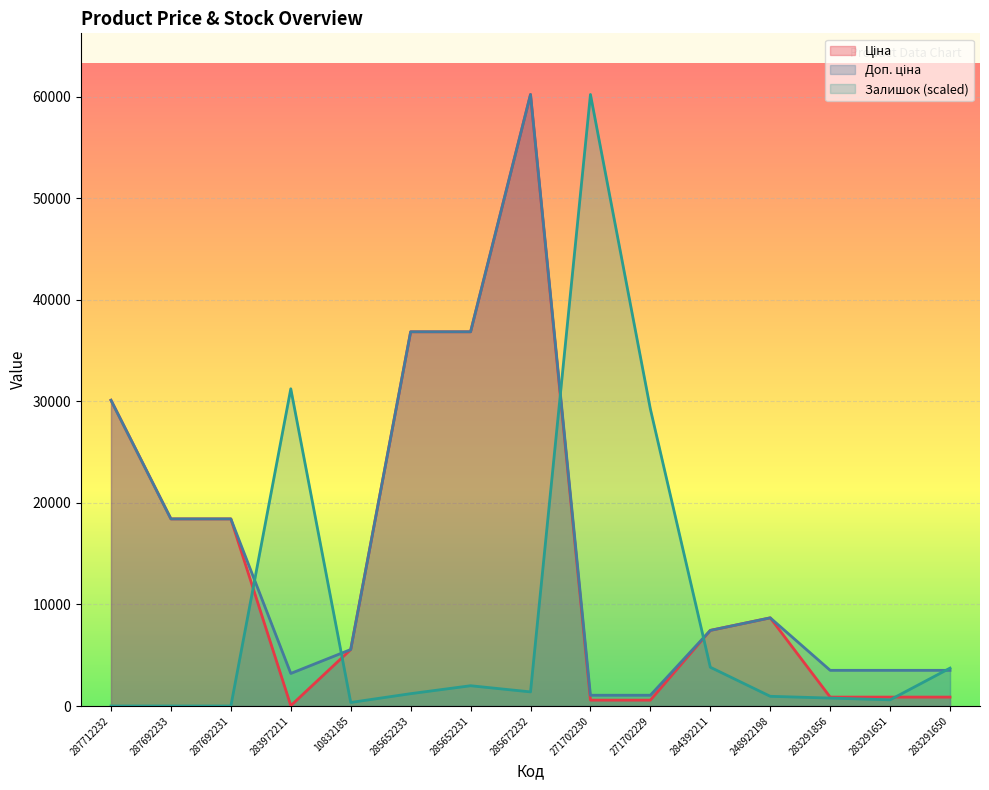

True or false: Ціна and Доп. ціна cross at least once.

False